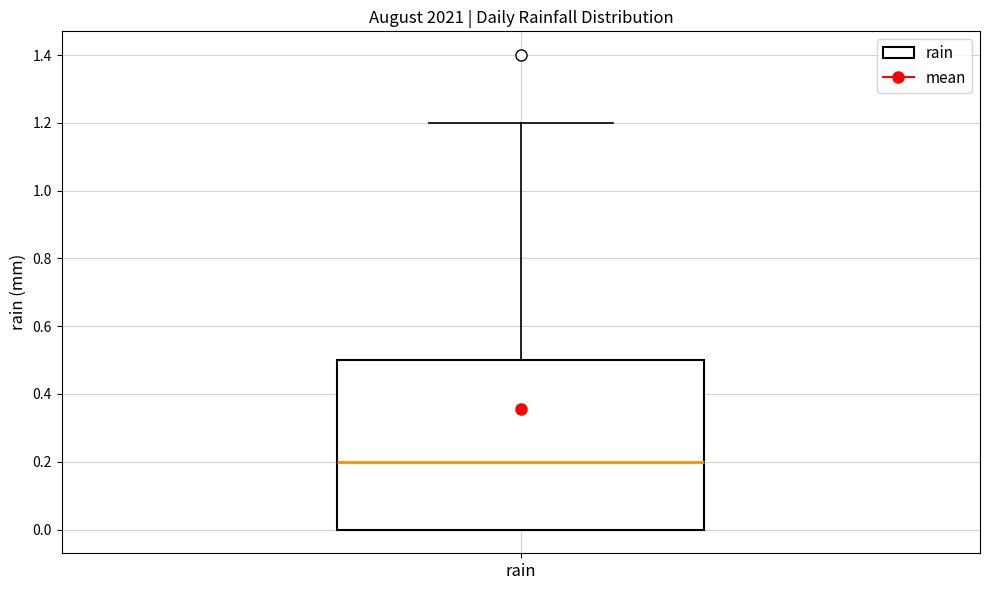

Read this box plot against the y-axis: the position of the median line, the range covered by the box, and the ends of both whiskers. The values are not printed on the chart, so give them approximately, as read against the axis.

median 0.2, box 0.0 to 0.5, whiskers 0.0 to 1.2